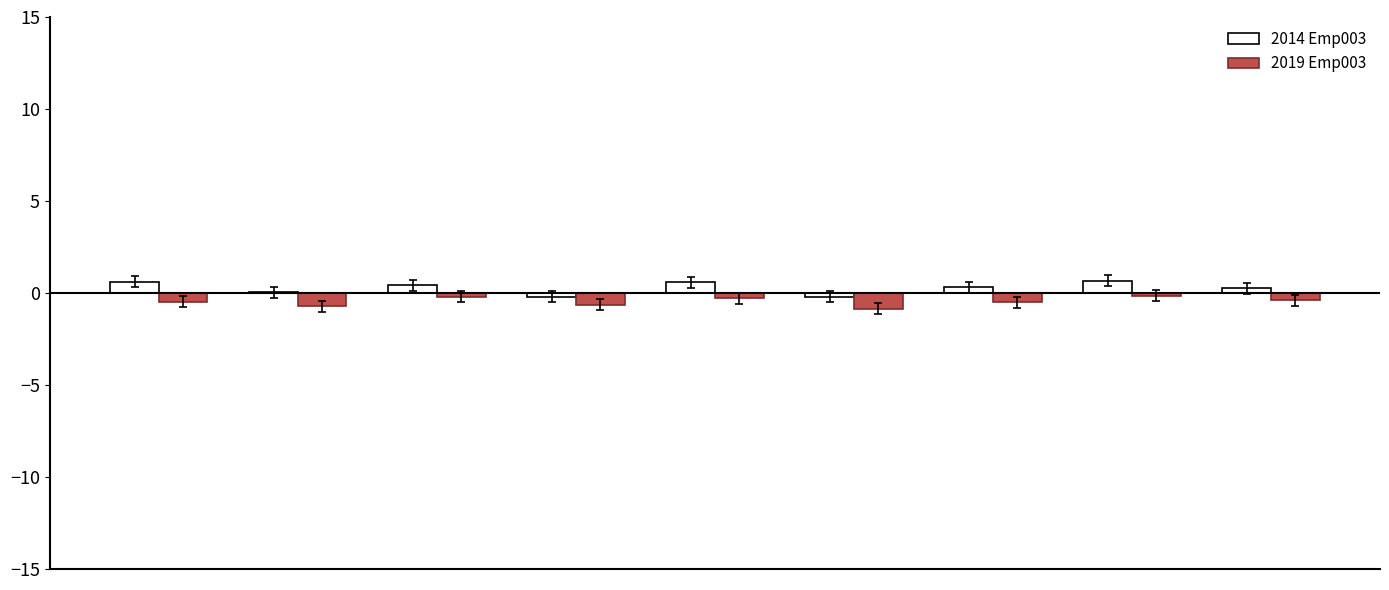

Which series has the largest total across all categories?

2014 Emp003